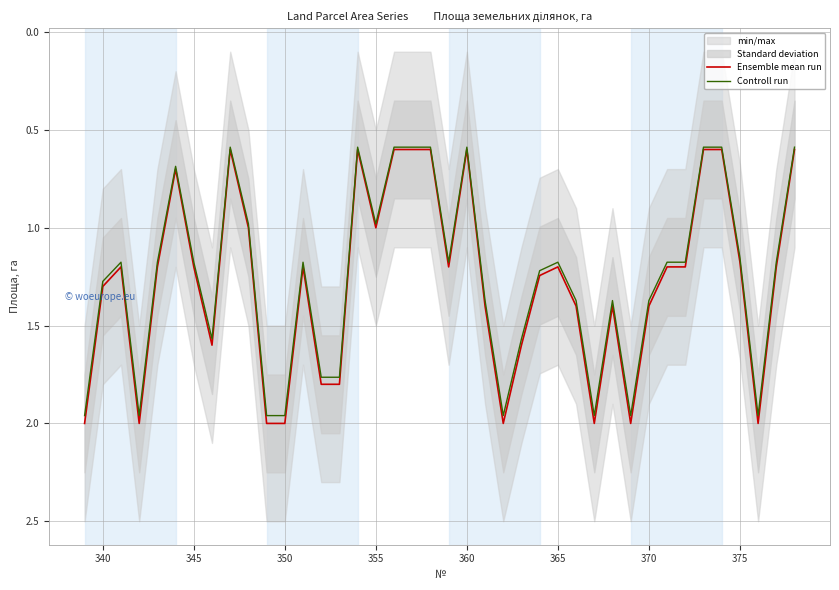

True or false: Ensemble mean run and Controll run intersect in this chart.

False